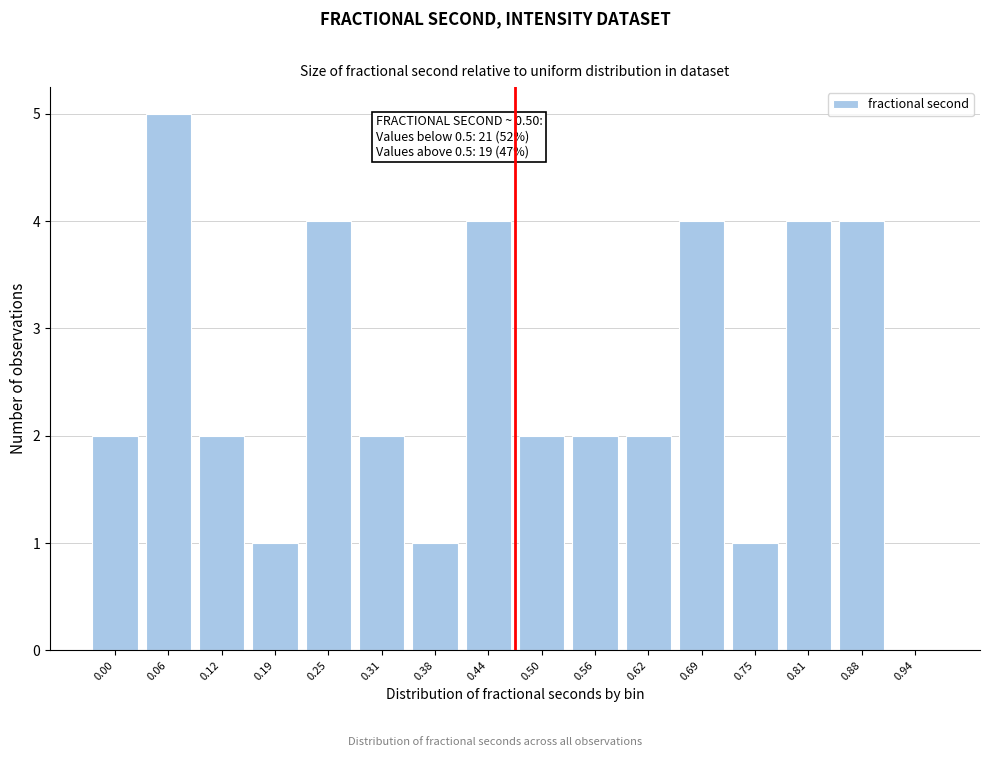

Reading left to right, extract all data points from this chart.

0.00=2	0.06=5	0.12=2	0.19=1	0.25=4	0.31=2	0.38=1	0.44=4	0.50=2	0.56=2	0.62=2	0.69=4	0.75=1	0.81=4	0.88=4	0.94=0